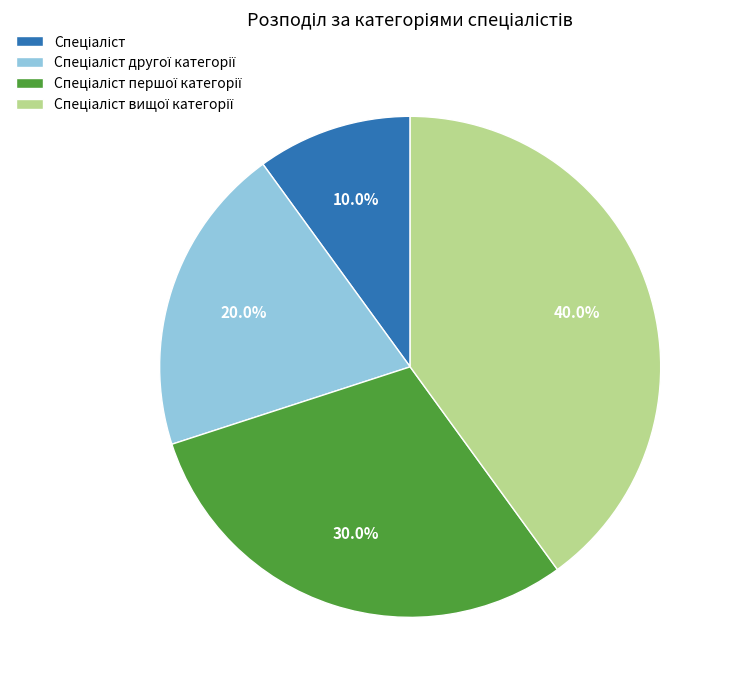

Is there any slice that represents more than half of the pie?

No